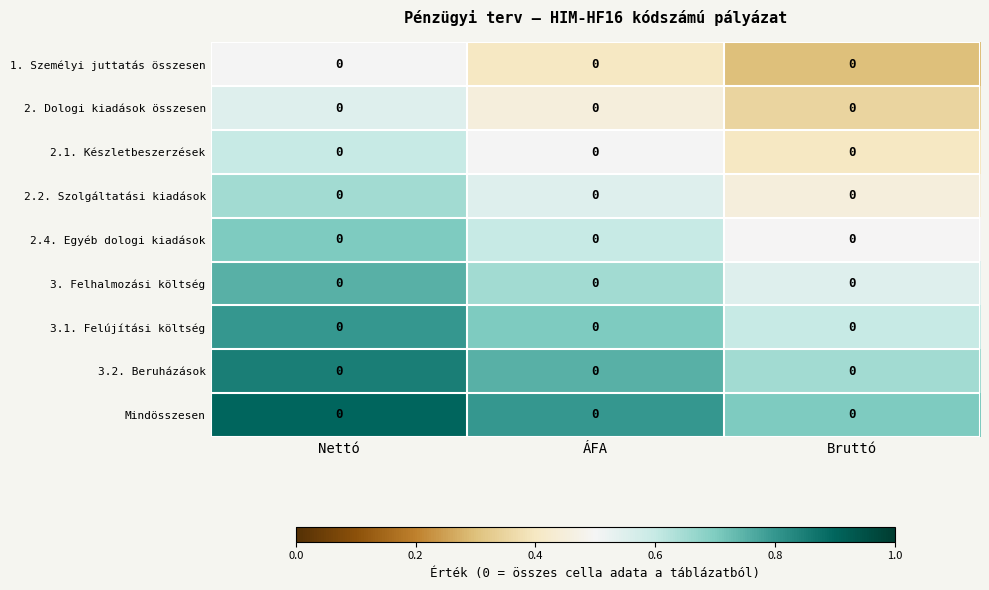

What is the difference between the highest and lowest values at ÁFA?

0.4